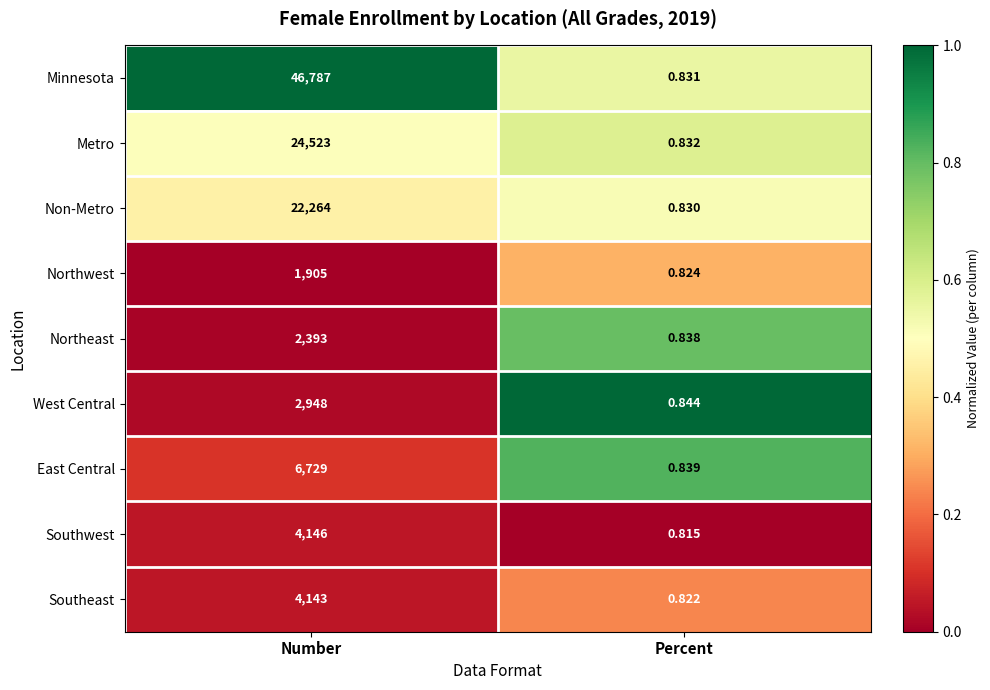

Which series has the largest total across all categories?

Minnesota